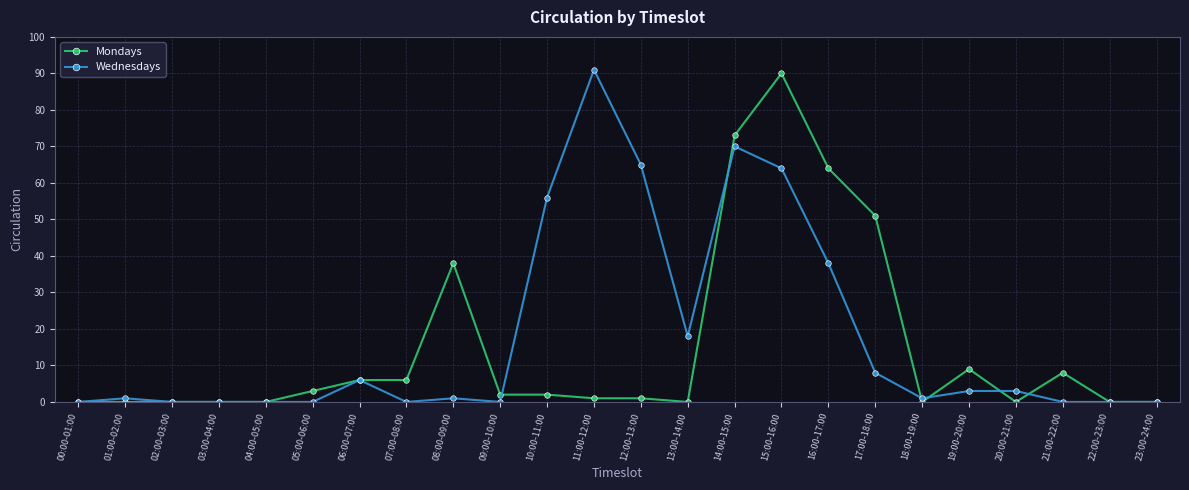

What is the value of the Wednesdays point at the 16th from the left?

64